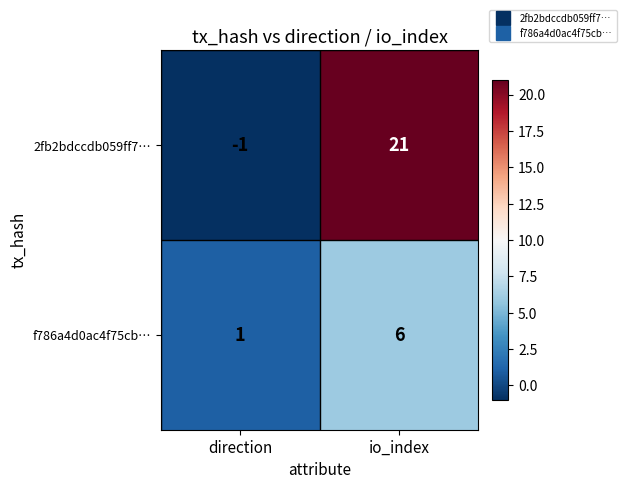

What is the greatest value displayed?

21